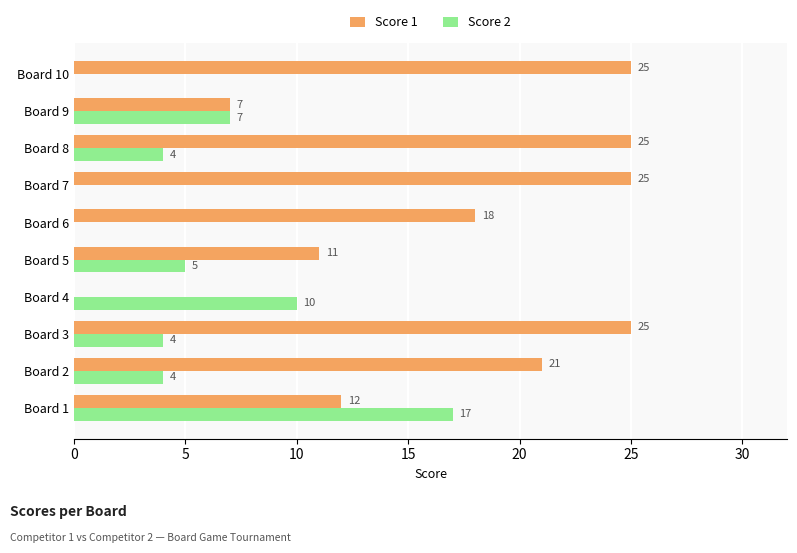

What is the total value across all series at Board 2?

25